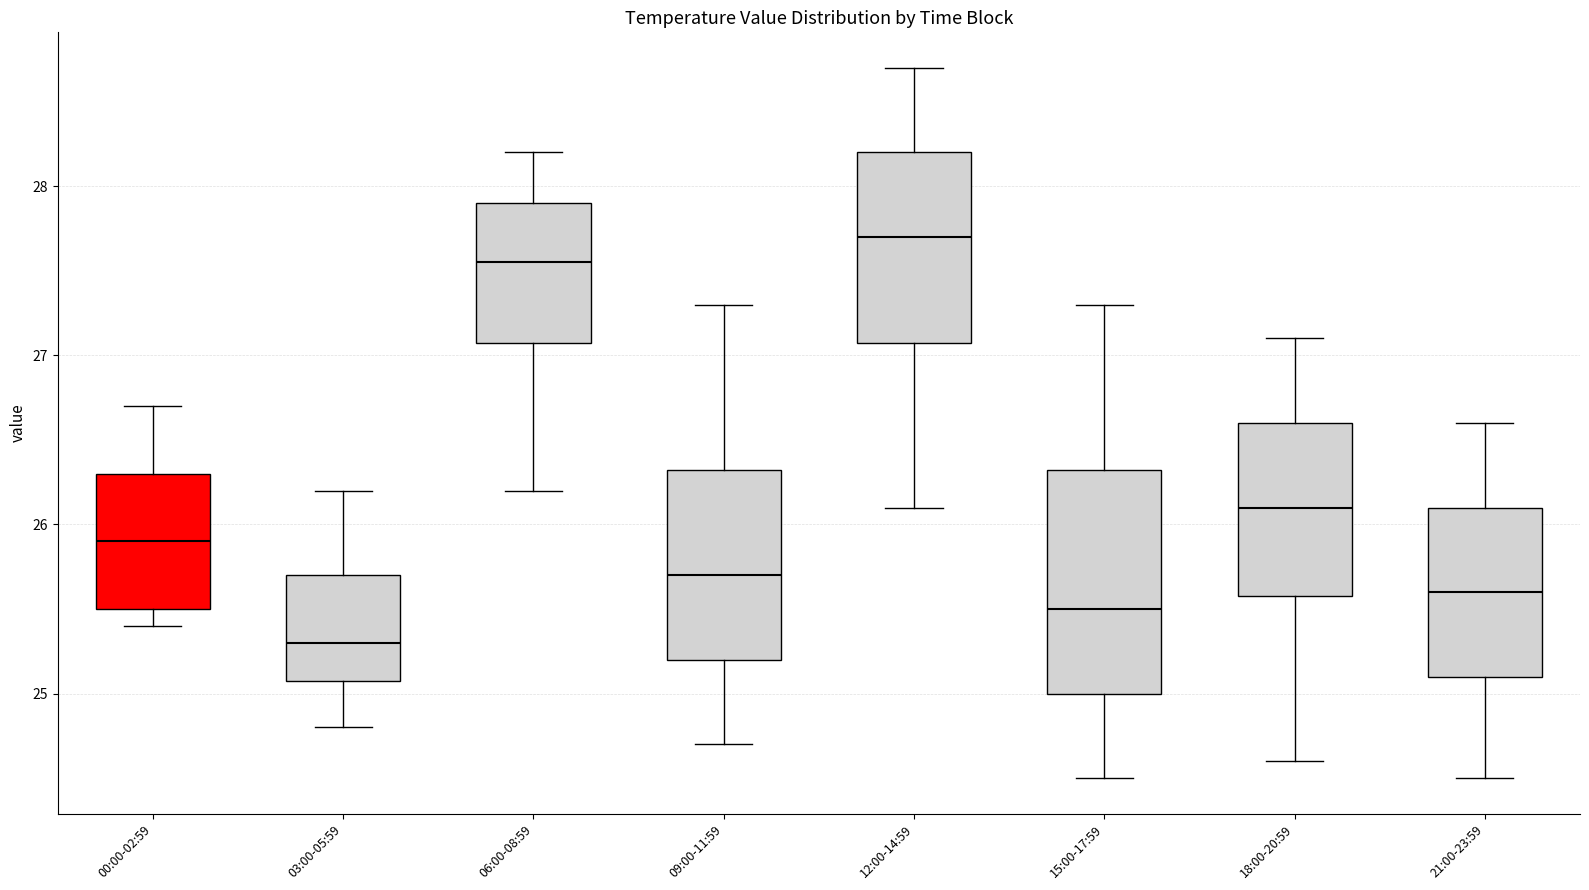

Which box has the lowest median line?

03:00-05:59